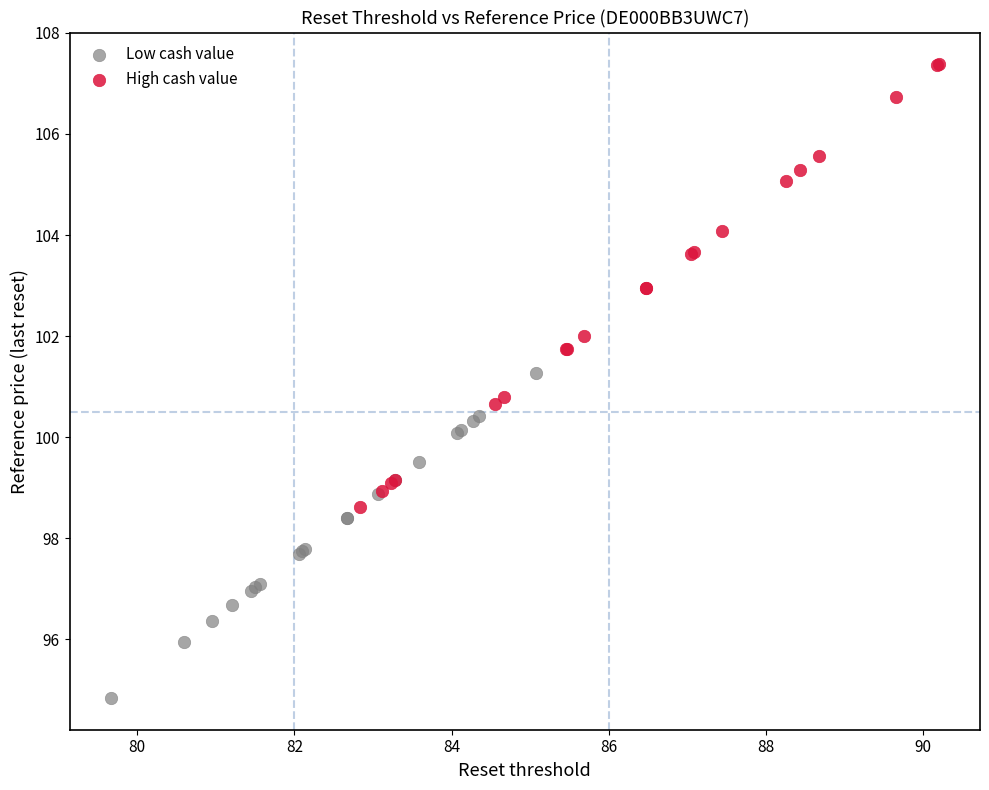

What are all the series names shown in the legend?

Low cash value, High cash value